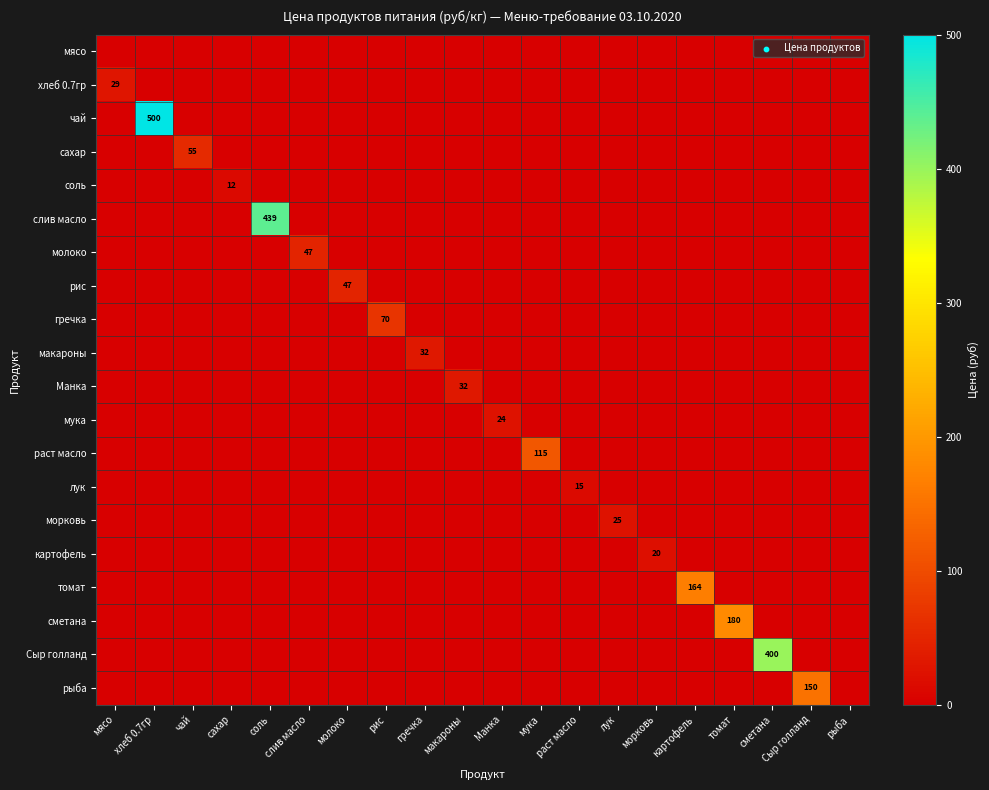

How many positive values does the мука series have?

1